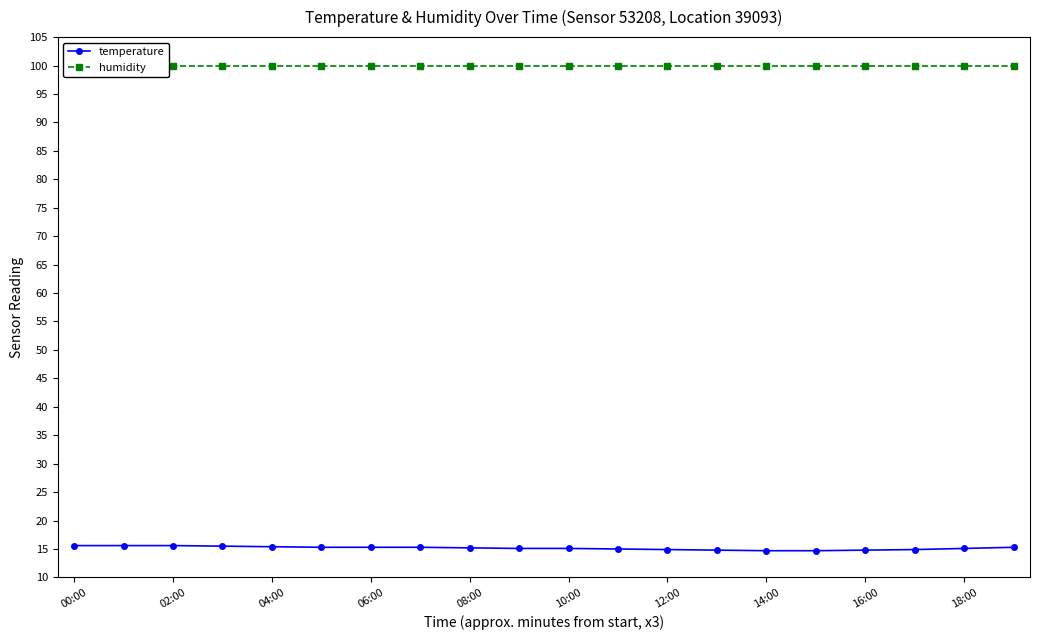

True or false: temperature and humidity cross at least once.

False